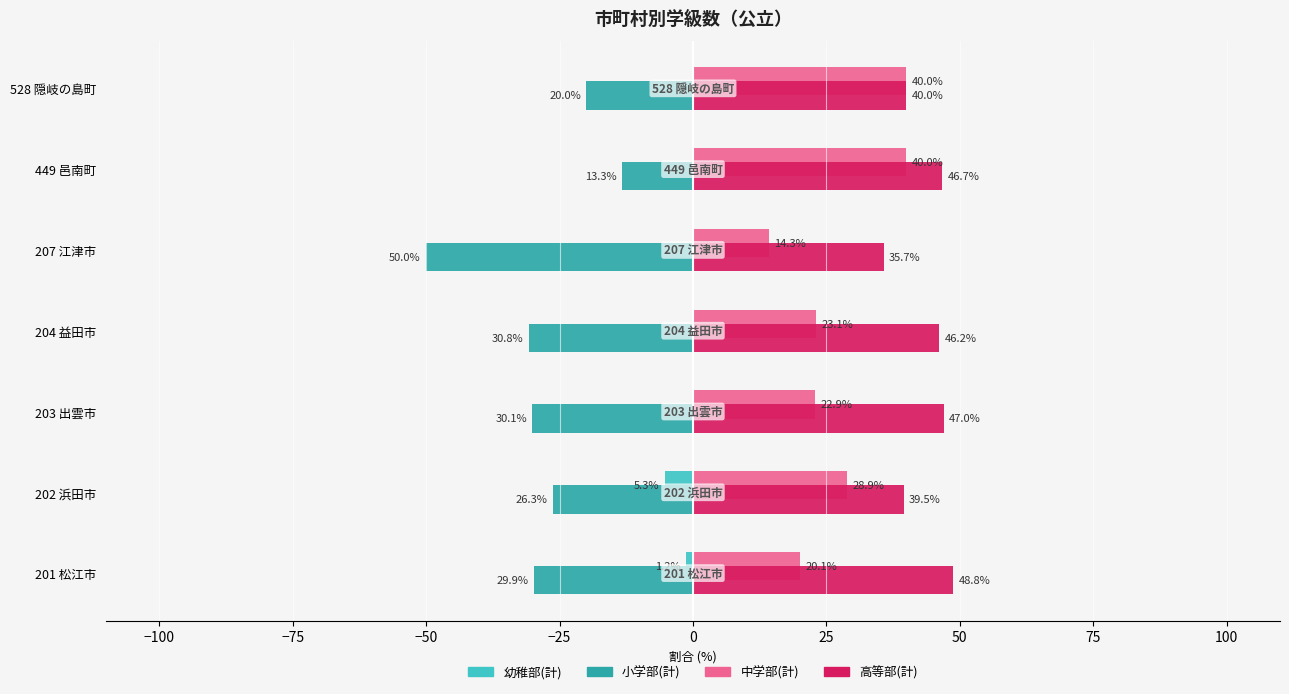

At which label is 小学部(計) closest to -31?

204 益田市